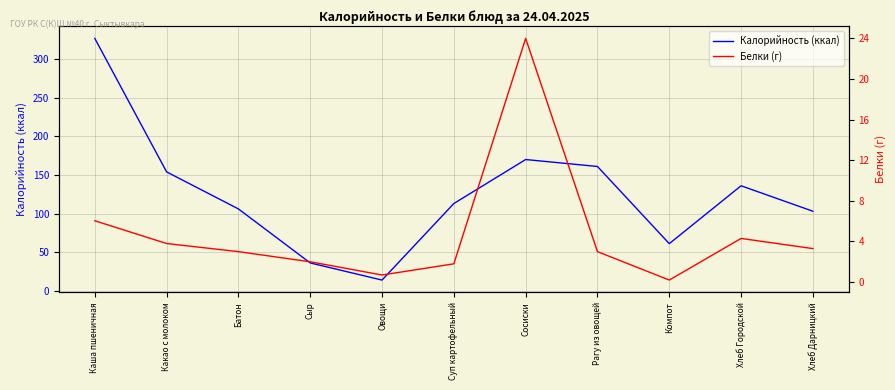

Which series has the widest spread of values?

Калорийность (ккал)